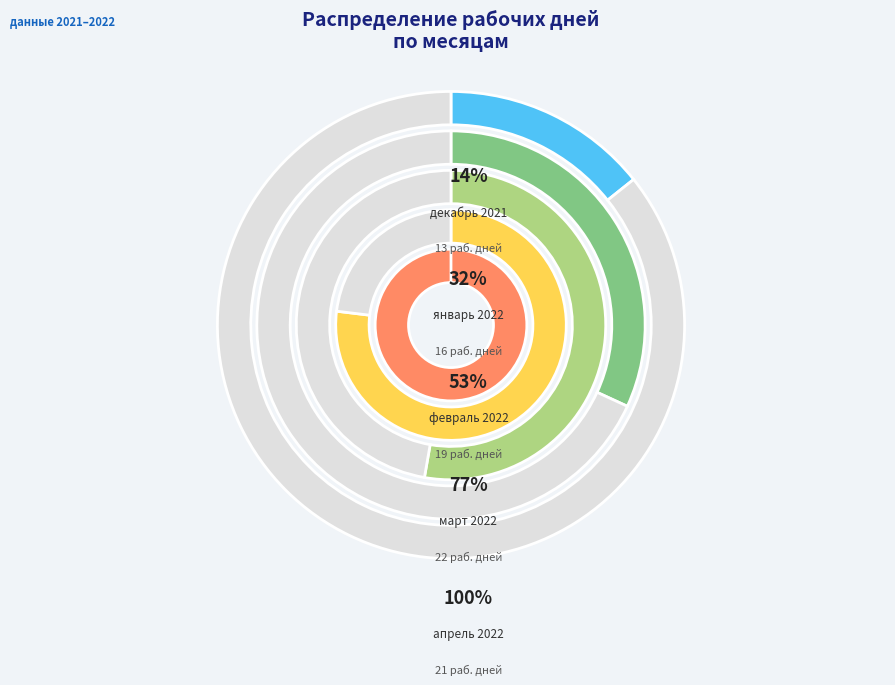

Which slice is the smallest?

декабрь 2021